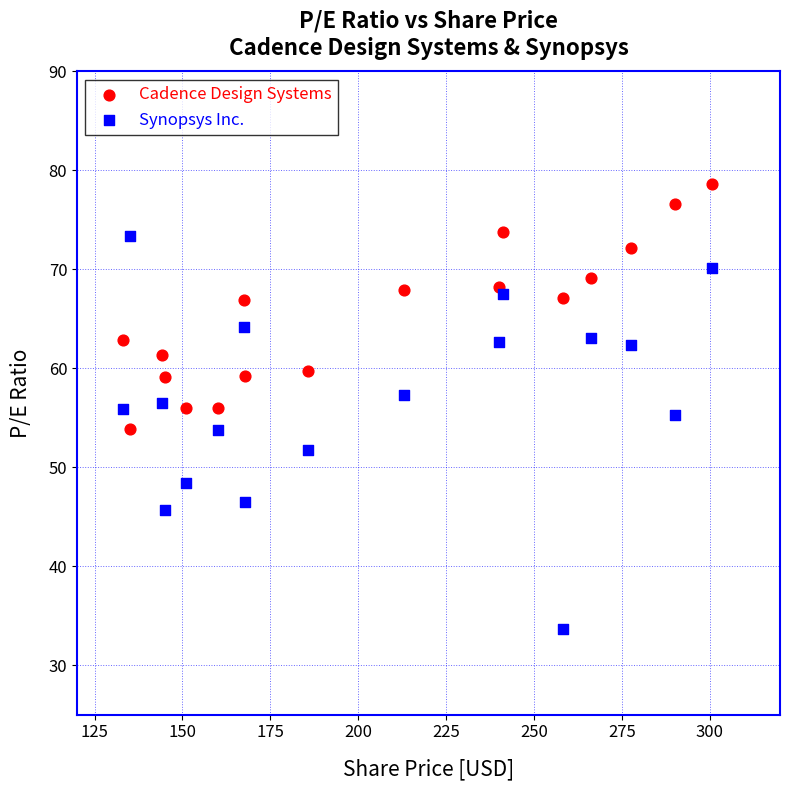

Which series reaches the minimum Y coordinate?

Synopsys Inc.